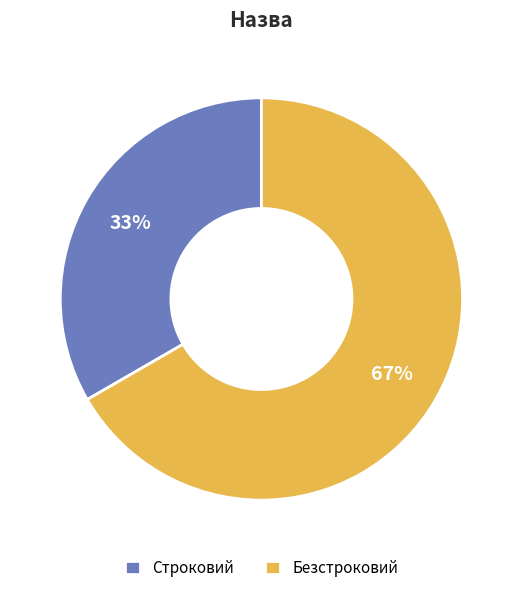

True or false: Безстроковий accounts for 67% of the total.

True